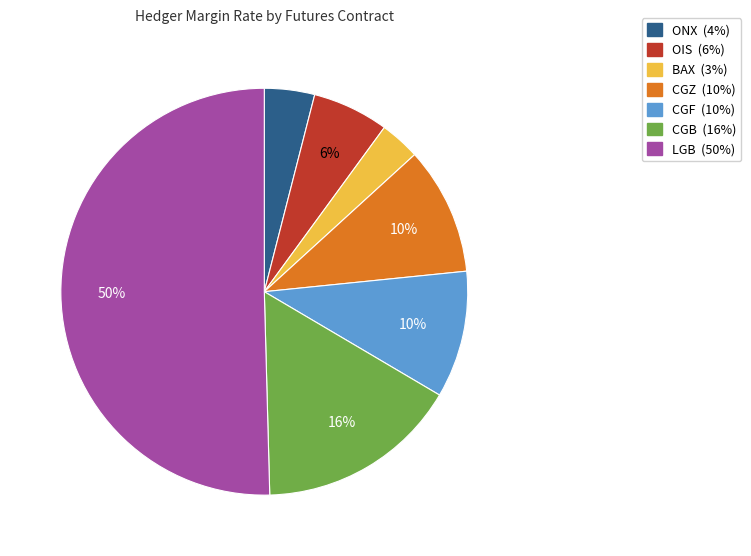

Is it true that CGF is 1% of the pie?

False